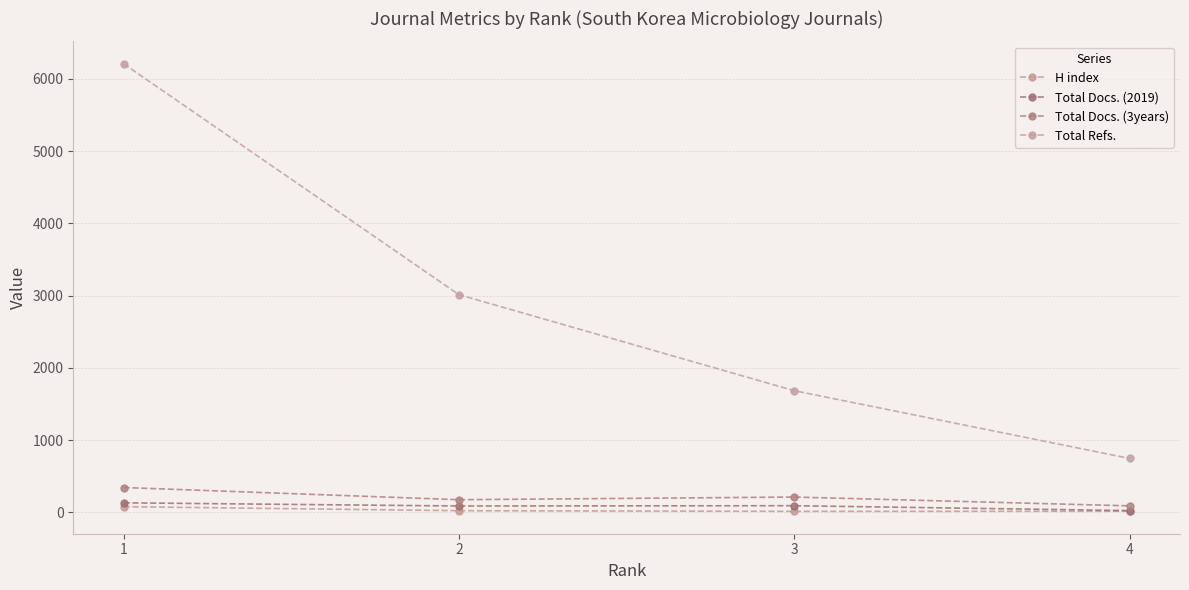

At 3, list the series in order from largest to smallest.

Total Refs., Total Docs. (3years), Total Docs. (2019), H index